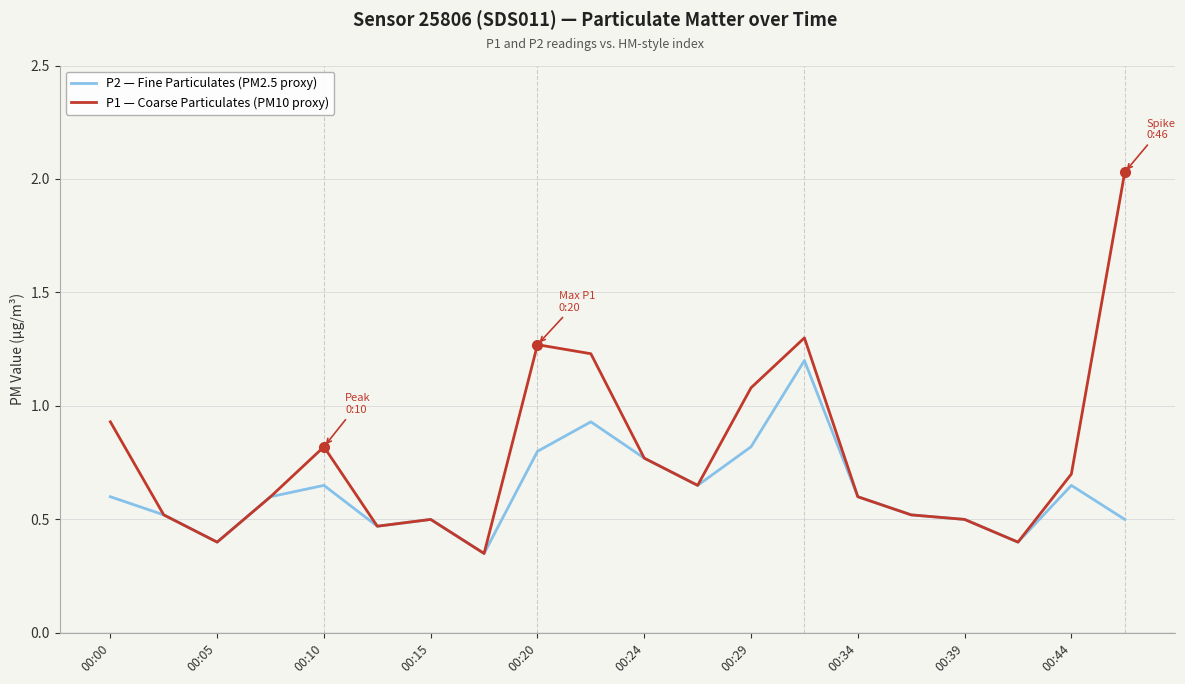

Which series has the widest spread of values?

P1 — Coarse Particulates (PM10 proxy)